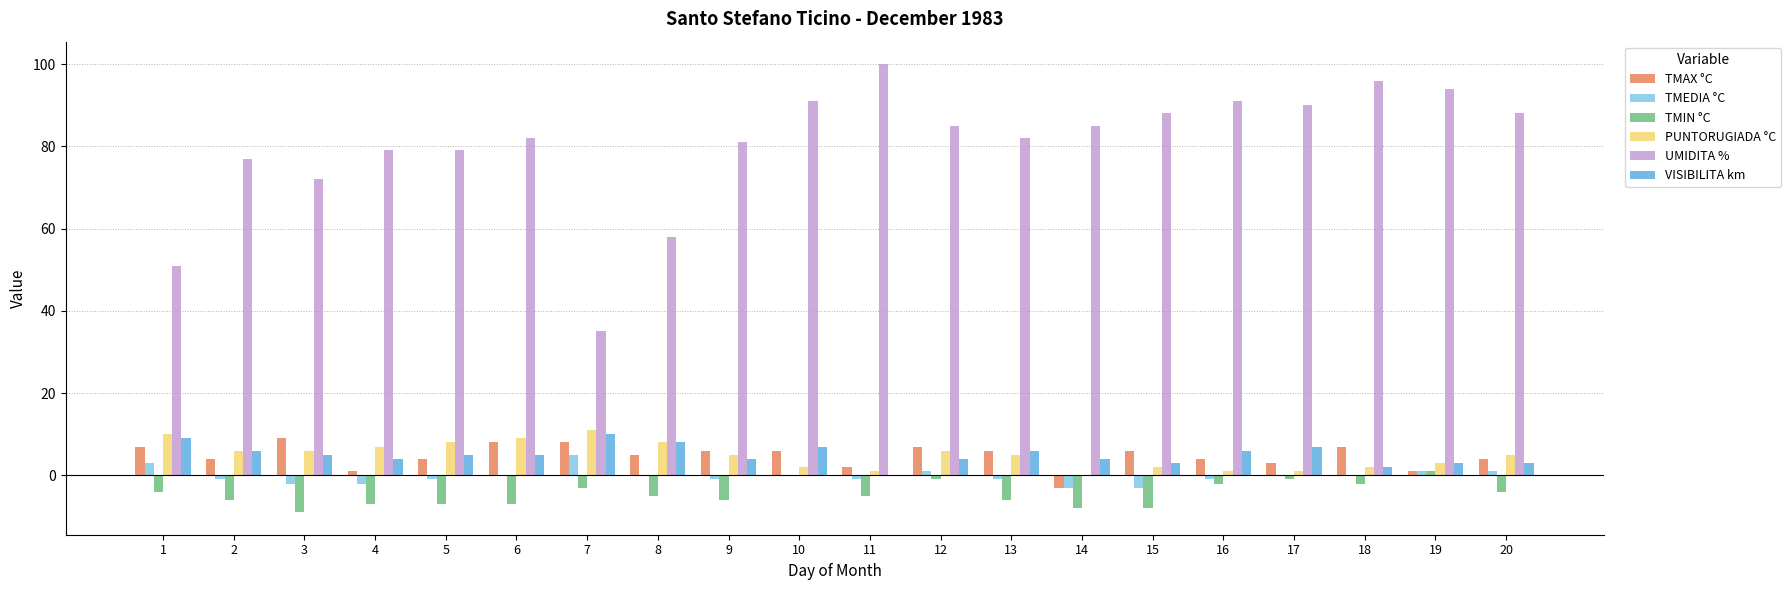

What is the greatest value displayed?

100